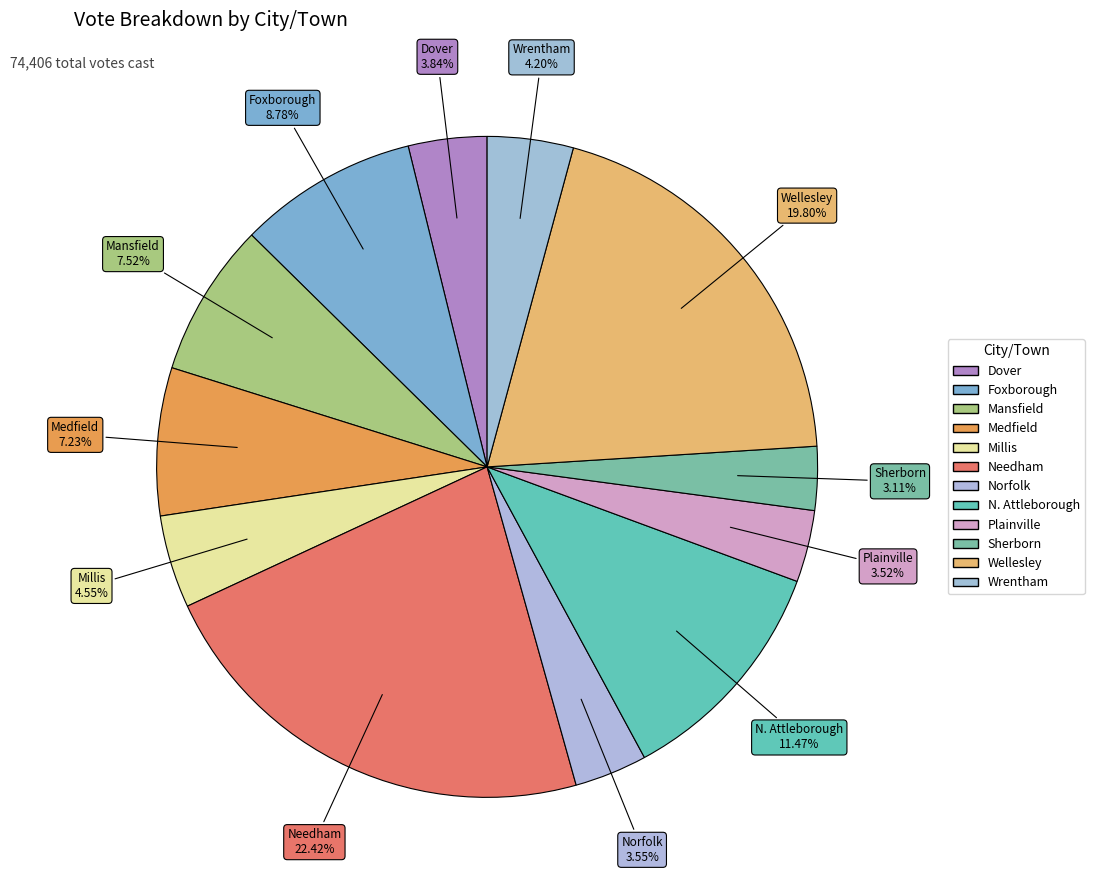

How many slices are in this pie chart?

12